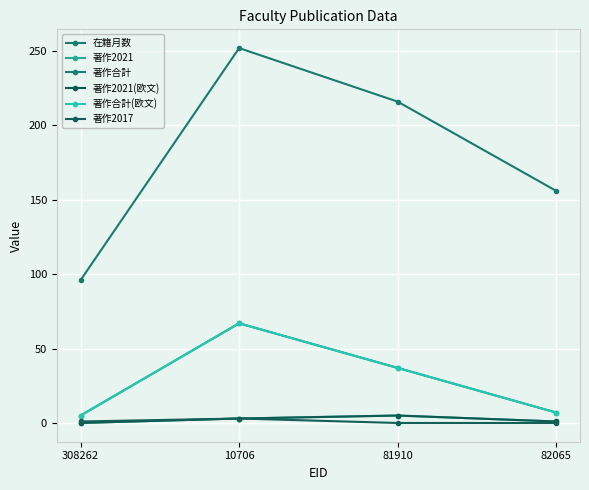

Rank the series at 82065 from lowest to highest value.

著作2017, 著作2021, 著作2021(欧文), 著作合計, 著作合計(欧文), 在籍月数